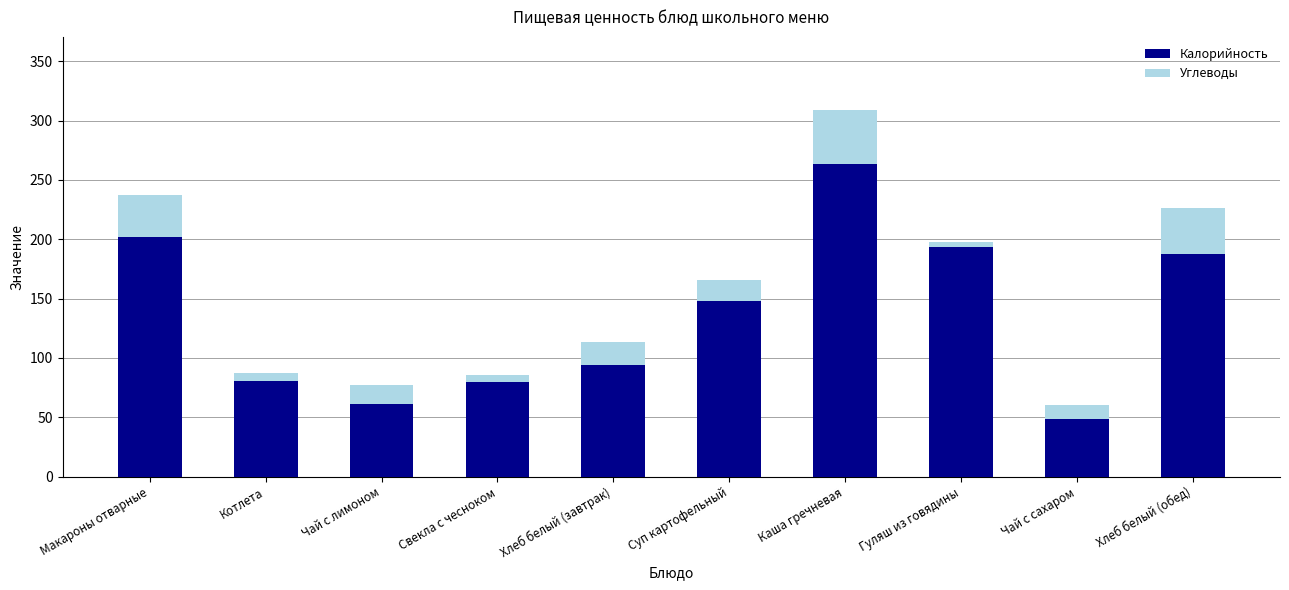

Is it true that Калорийность equals 17.7 at Чай с сахаром?

False